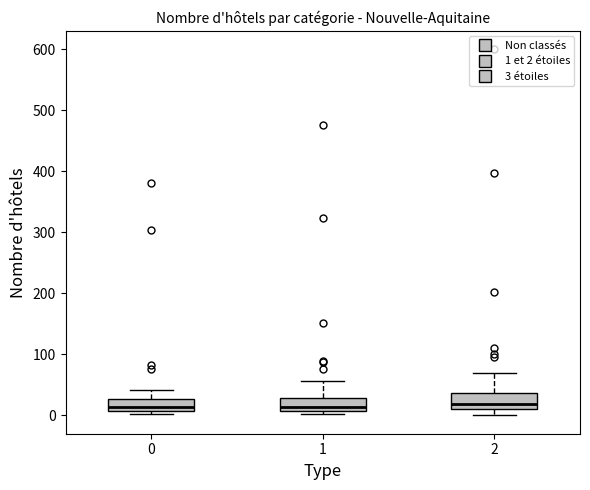

Reading left to right, read every box against the y-axis: the position of its median line, the range the box covers, and the ends of its whiskers. The values are not printed on the chart, so give them approximately, as read against the axis.

0: median 10 (inside the box), box 10 to 30, whiskers 0 to 40
1: median 10 (just above the box's lower edge), box 10 to 30, whiskers 0 to 60
2: median 20, box 10 to 40, whiskers 0 to 70